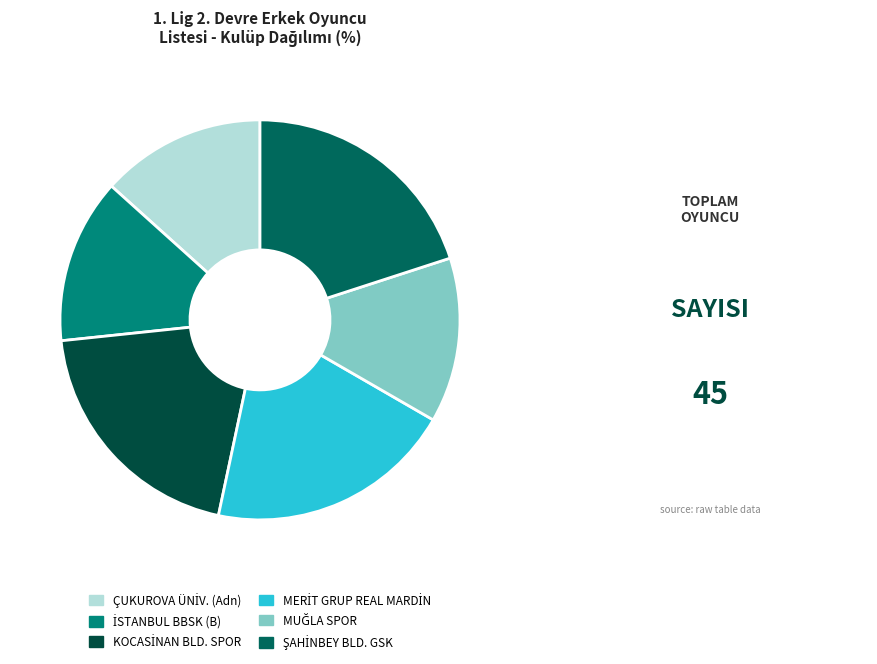

Which slice is the smallest?

ÇUKUROVA ÜNİVERSİTESİ (Adn)